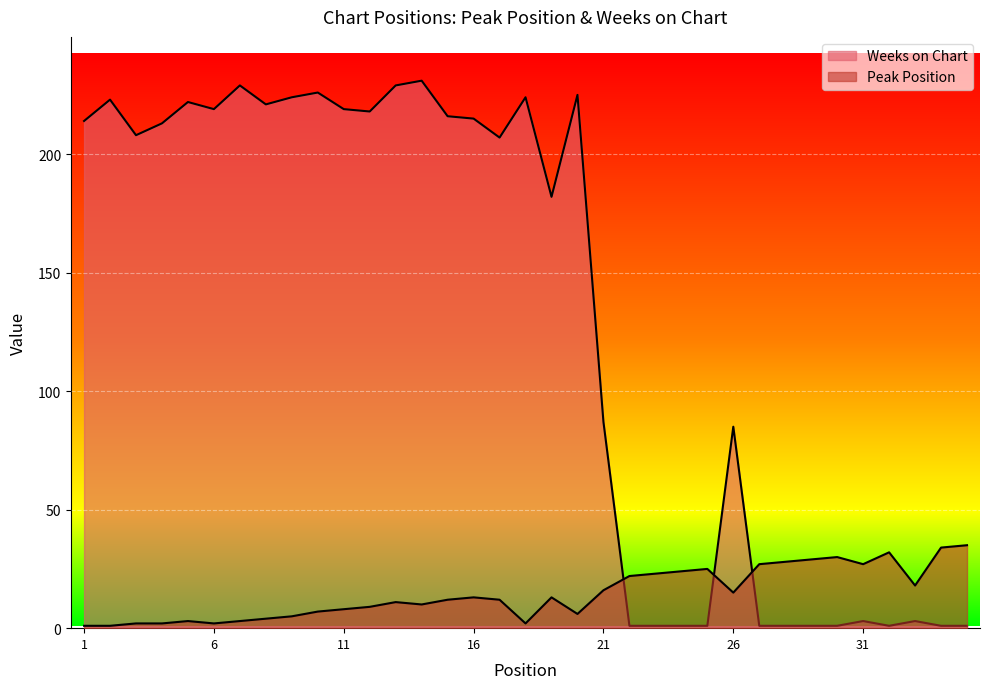

Rank the series at 27 from highest to lowest value.

Peak Position, Weeks on Chart